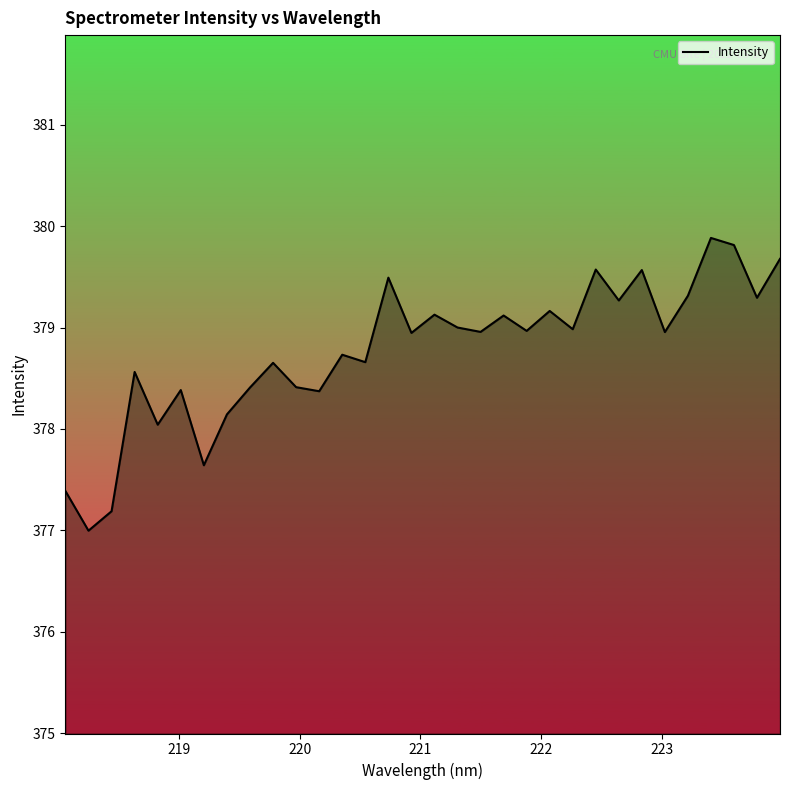

What is the difference between the maximum and minimum values?

2.9